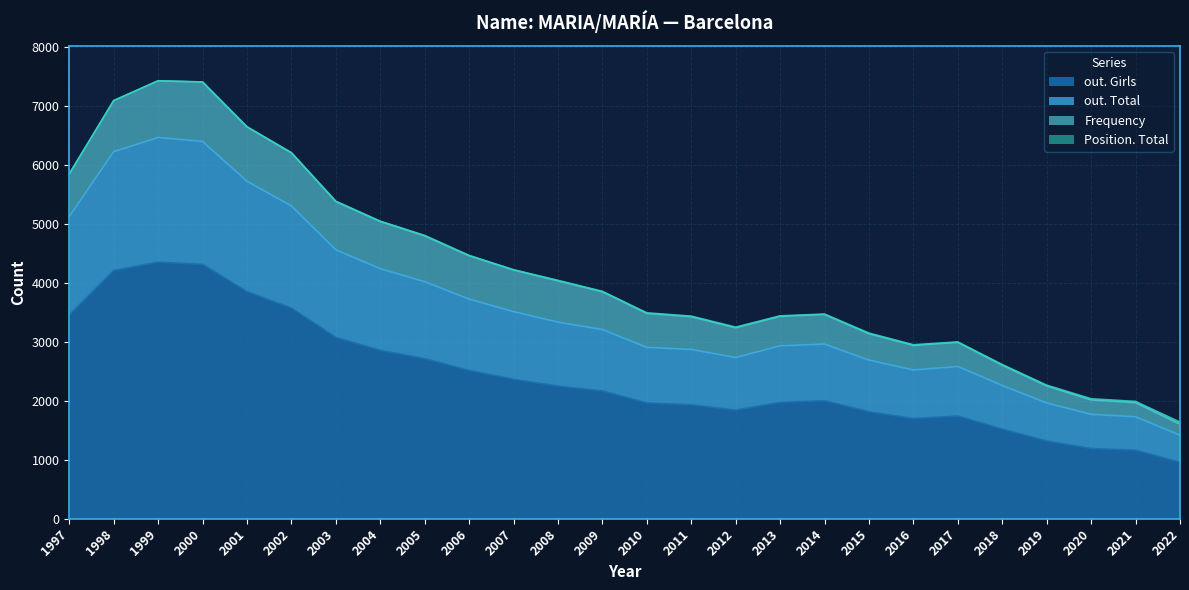

At which label does out. Girls first exceed 2167?

1997